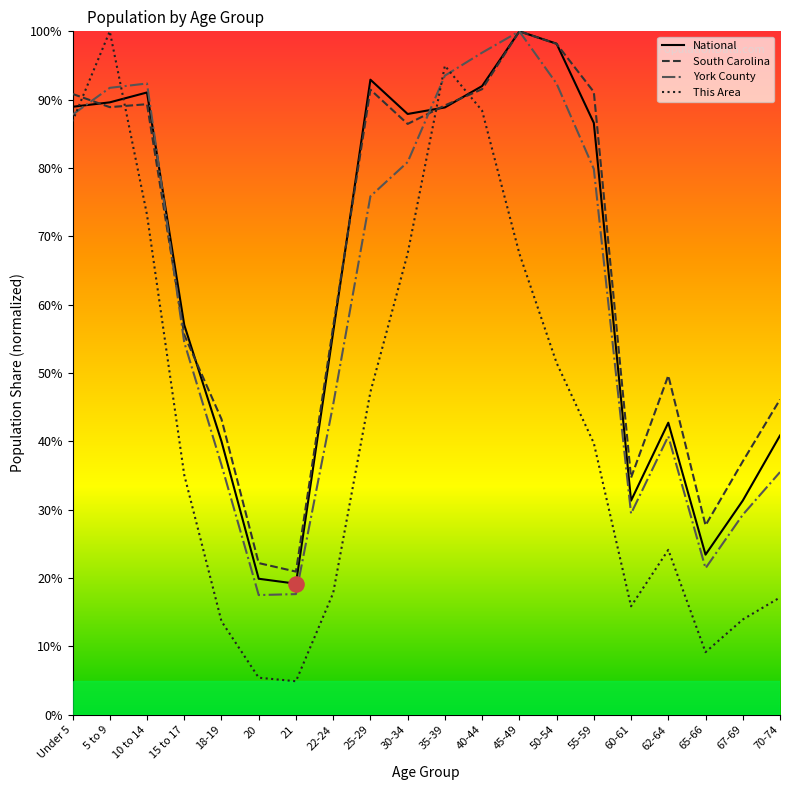

At how many categories does at least one series exceed 24?

18